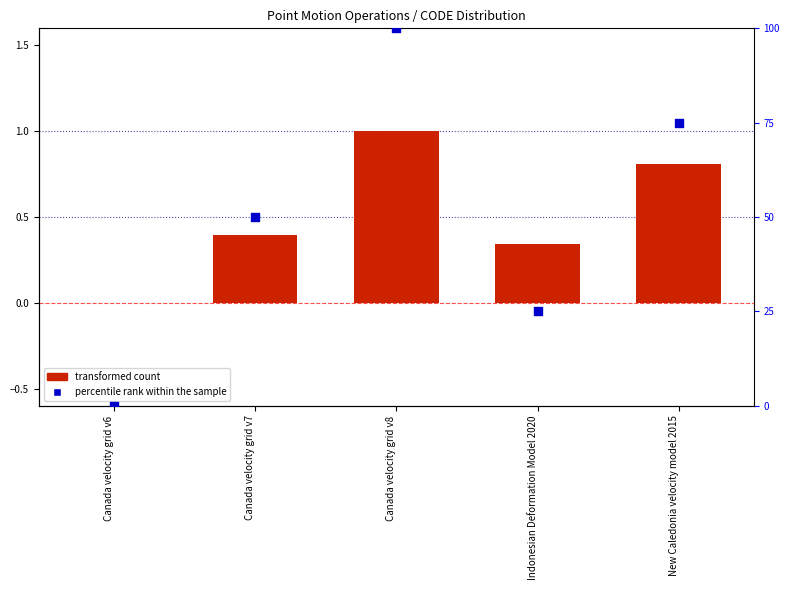

Which series has the largest Y range (max minus min)?

percentile rank within the sample